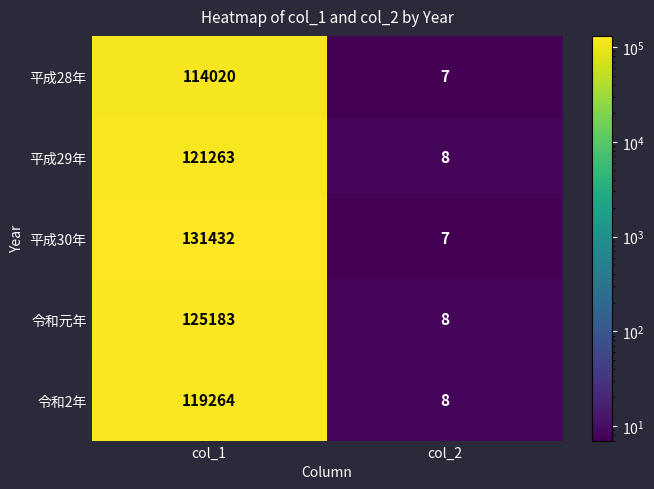

What is the minimum value shown in the chart?

7